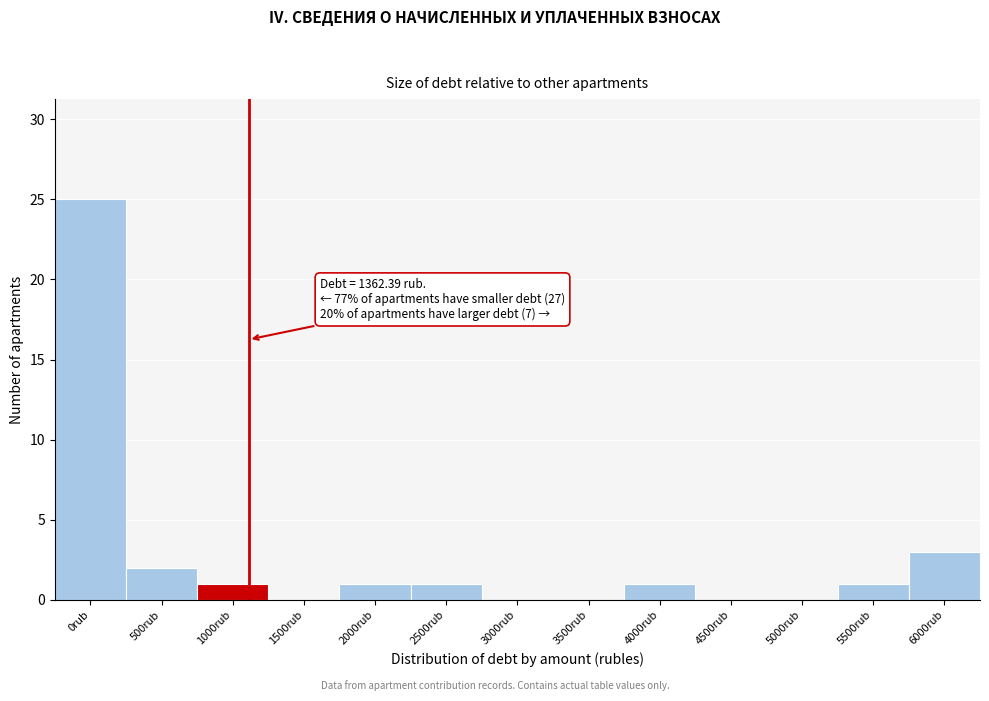

Reading left to right, transcribe all the data shown in this chart.

0rub=25	500rub=2	1000rub=1	1500rub=0	2000rub=1	2500rub=1	3000rub=0	3500rub=0	4000rub=1	4500rub=0	5000rub=0	5500rub=1	6000rub=3